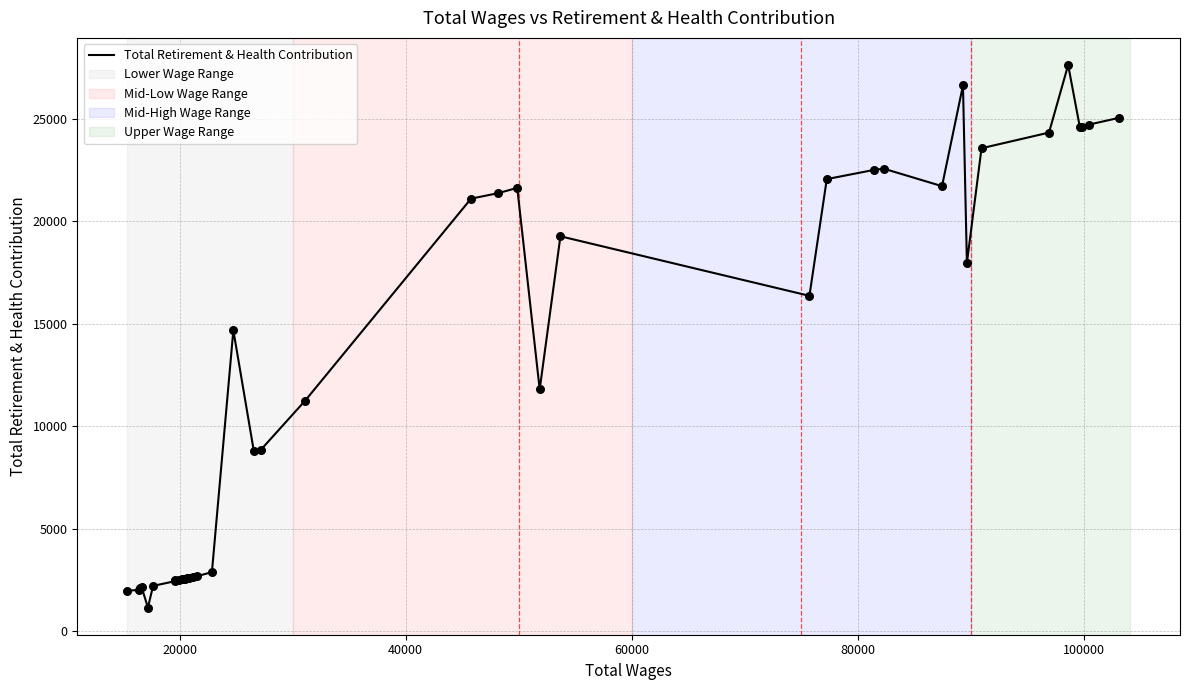

What is the difference between the maximum and minimum values?

26491